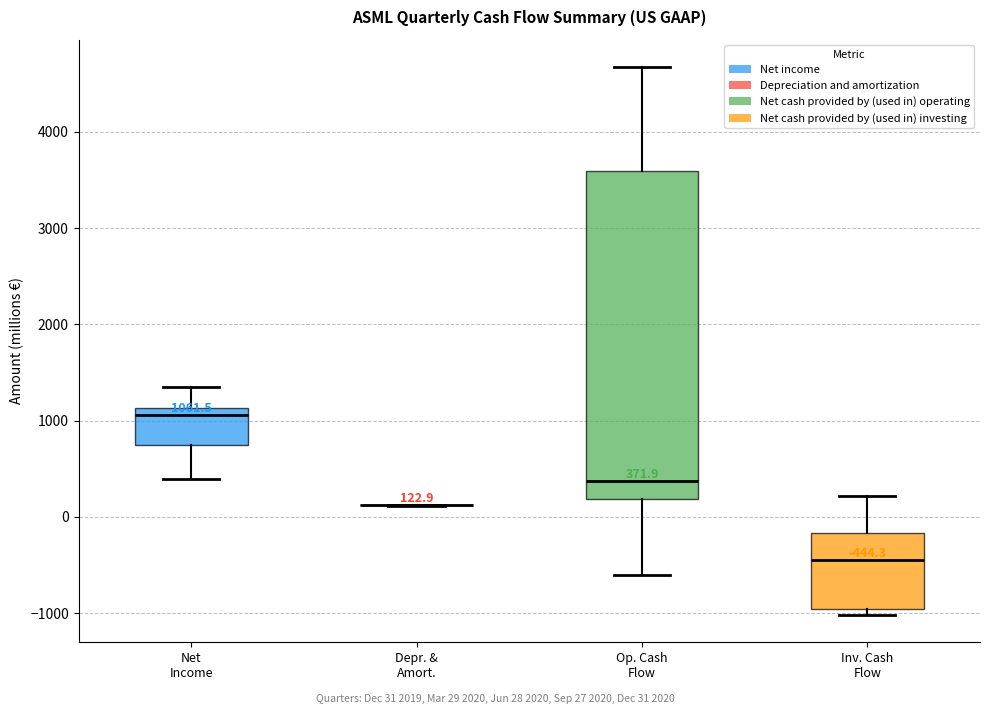

Which box is the tallest, from its lower edge to its upper edge?

Op. Cash Flow